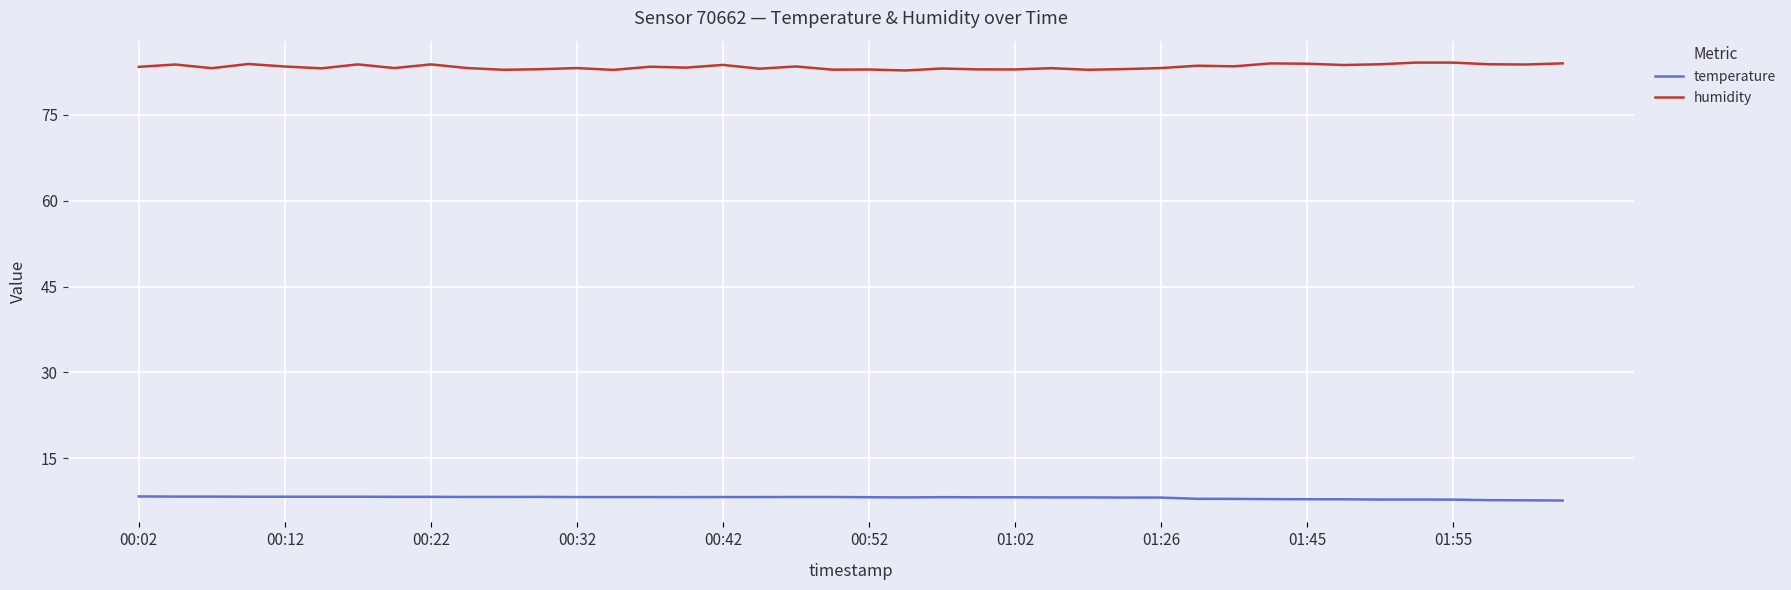

What are all the series names shown in the legend?

temperature, humidity